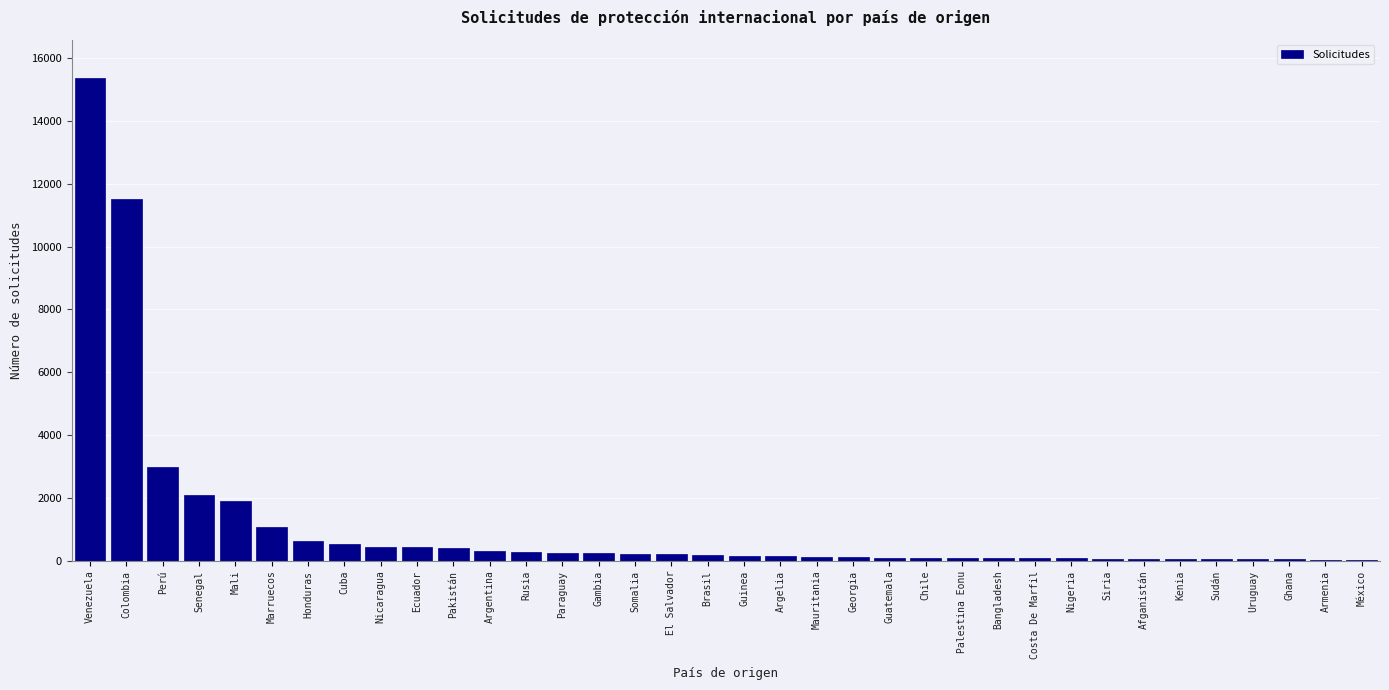

What is the sum of all values?

40498